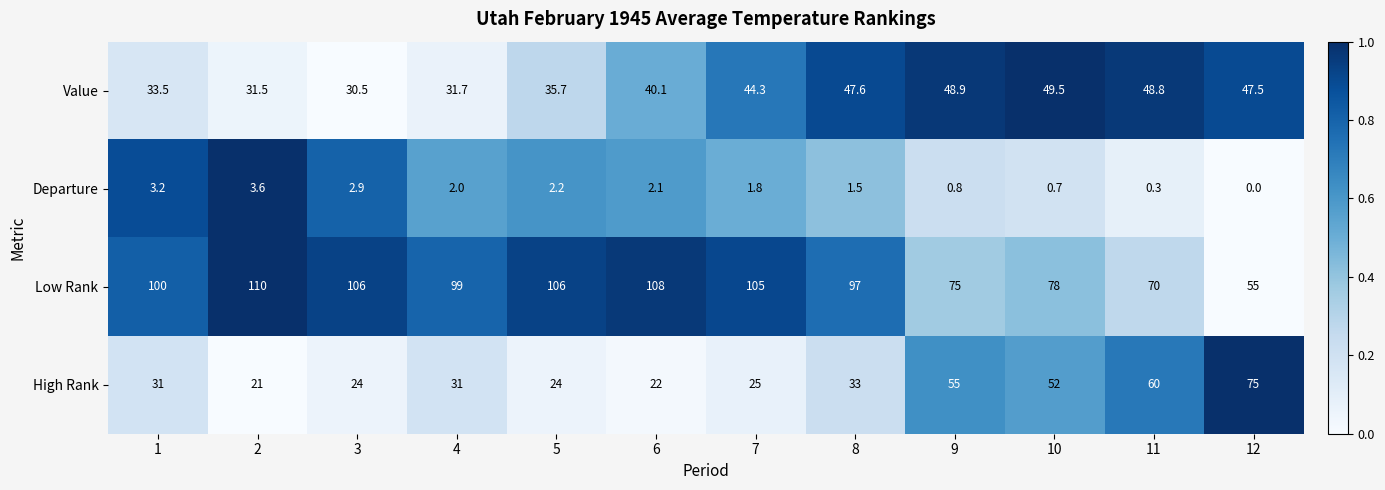

True or false: Value has a value of 24.3 at 6.

False